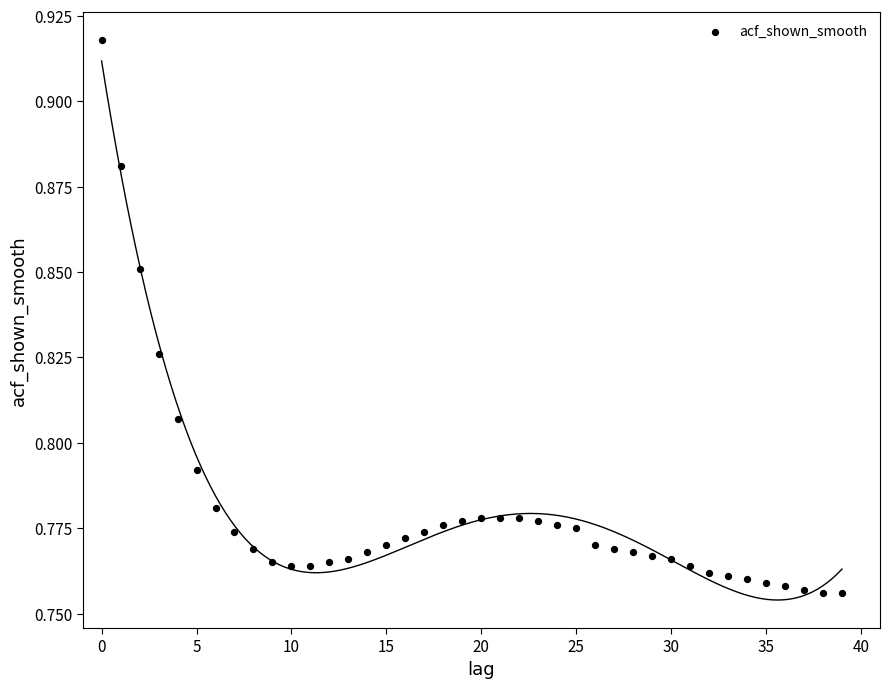

Count the number of points in this scatter plot.

40